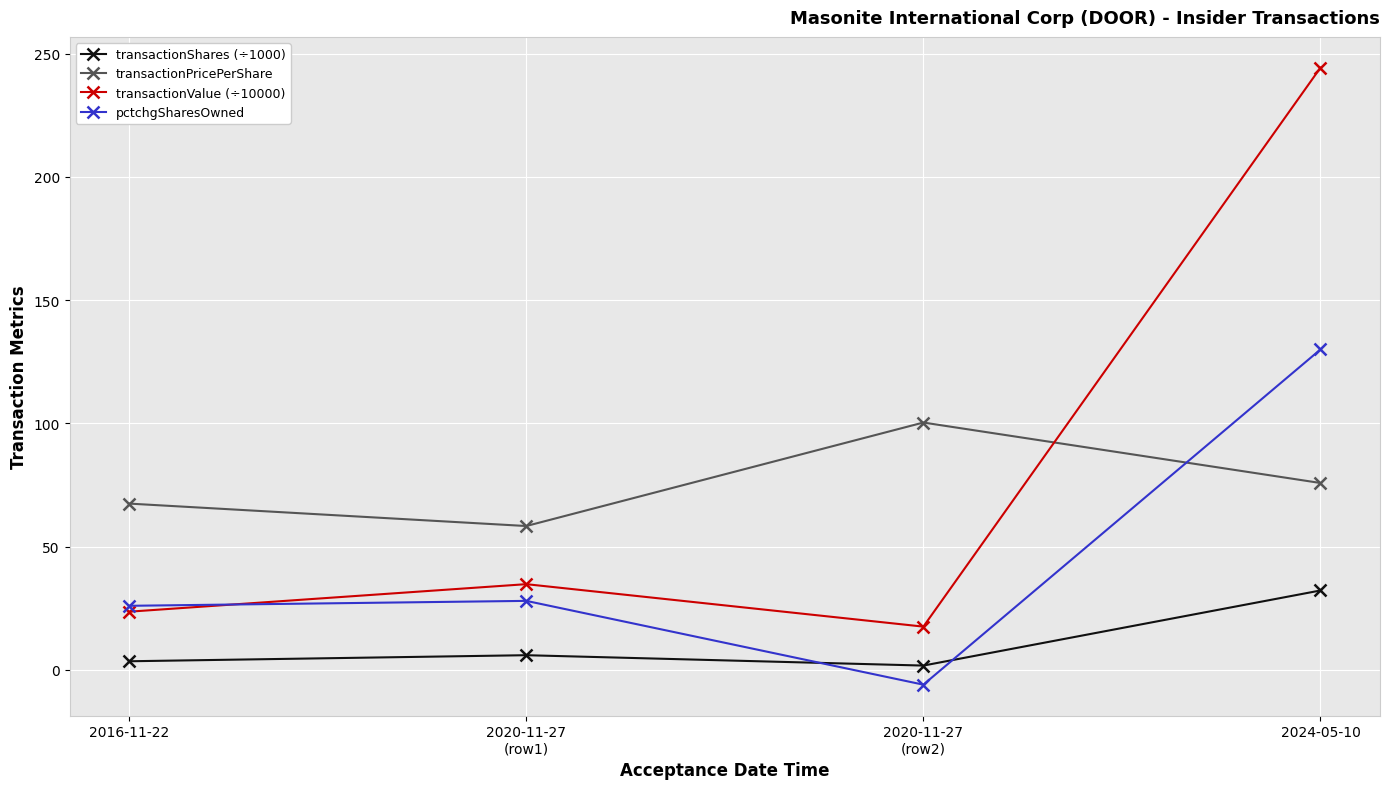

What position from the left is 2016-11-22?

1